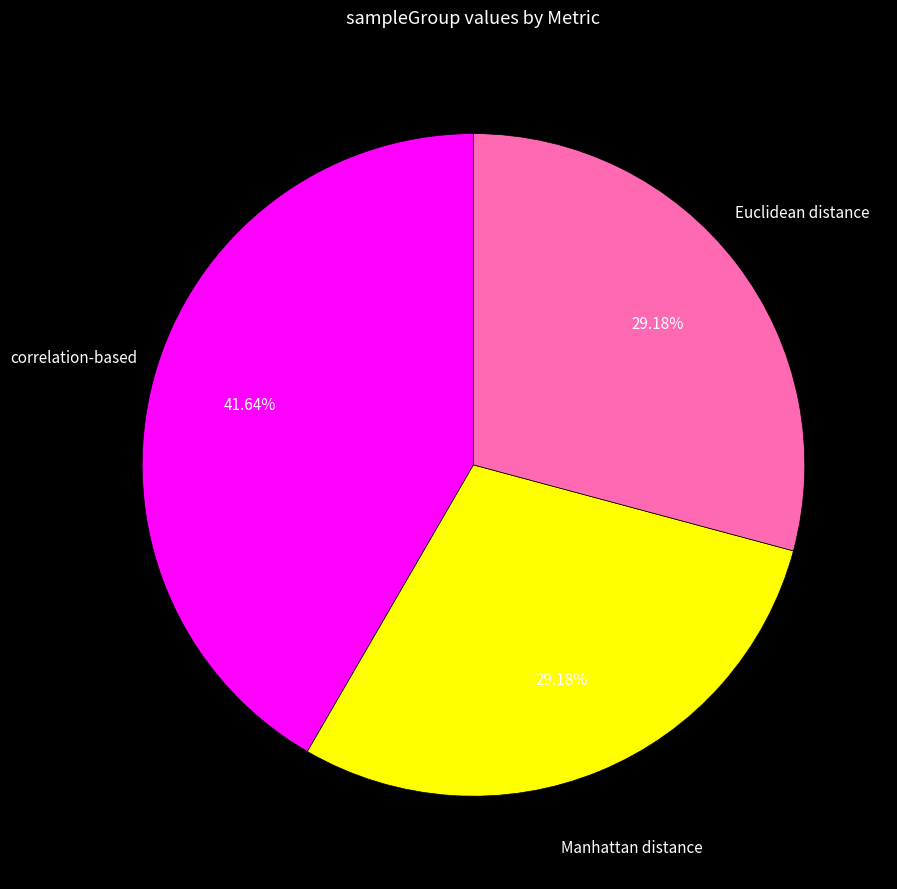

Does any single category account for the majority?

No